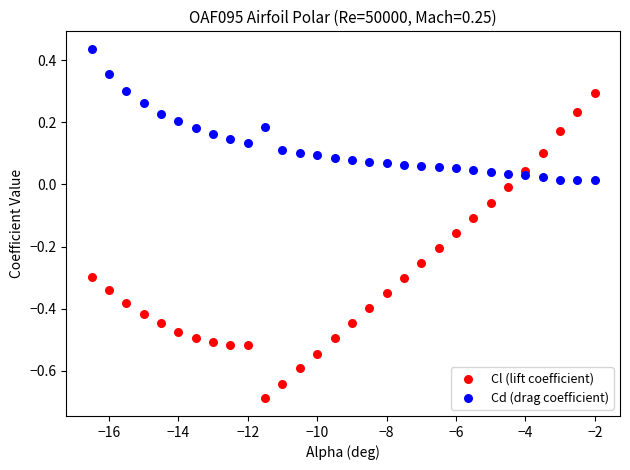

Across all data points, what is the range of X values (max minus min)?

14.5